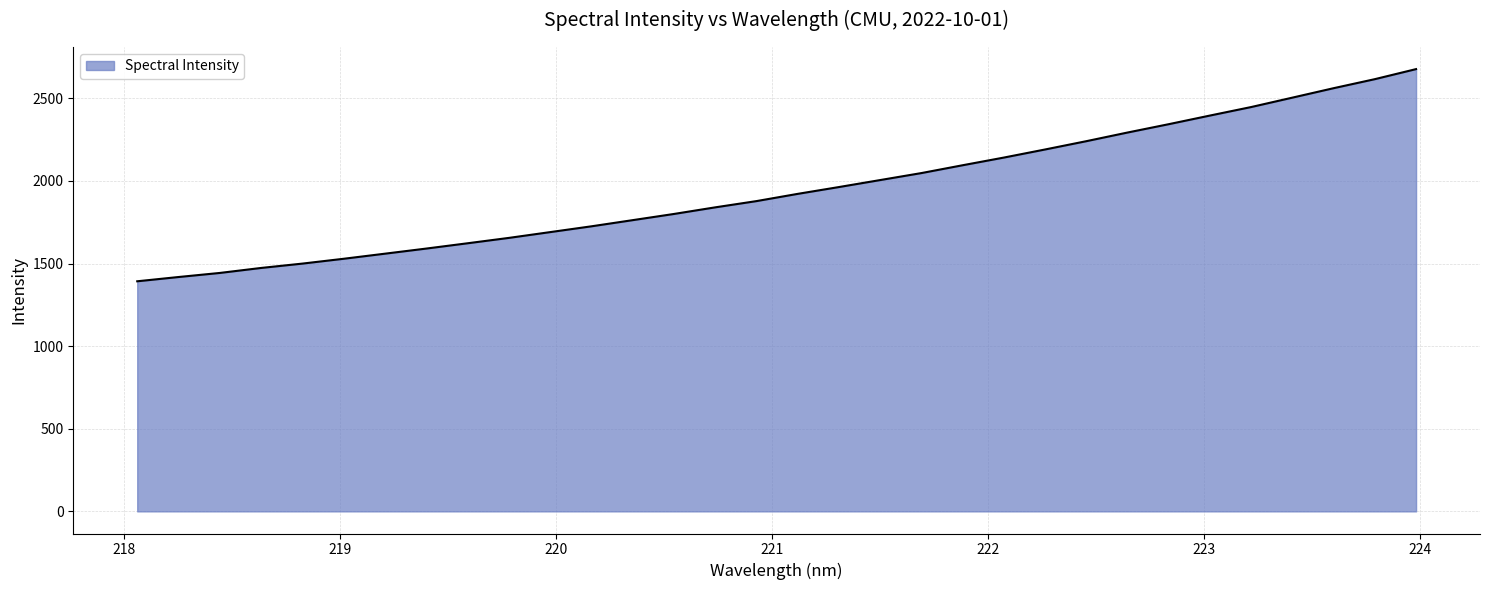

What is the difference between the maximum and minimum values?

1284.0